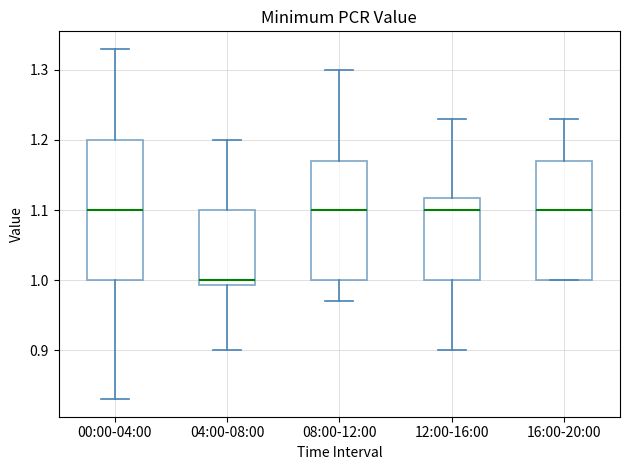

Where is the lower edge of the box for 04:00-08:00 on the y-axis? The values are not printed on the chart, so give them approximately, as read against the axis.

0.99